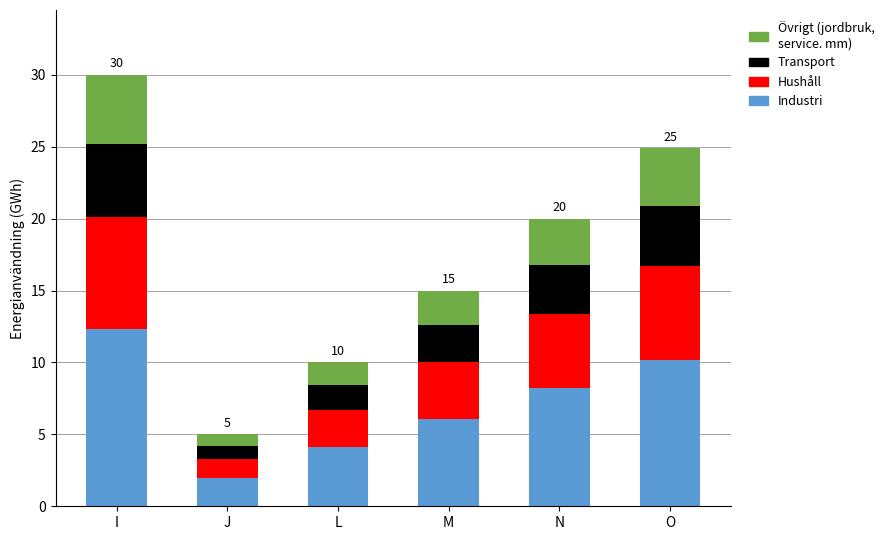

At which category is the sum across all series the highest?

I